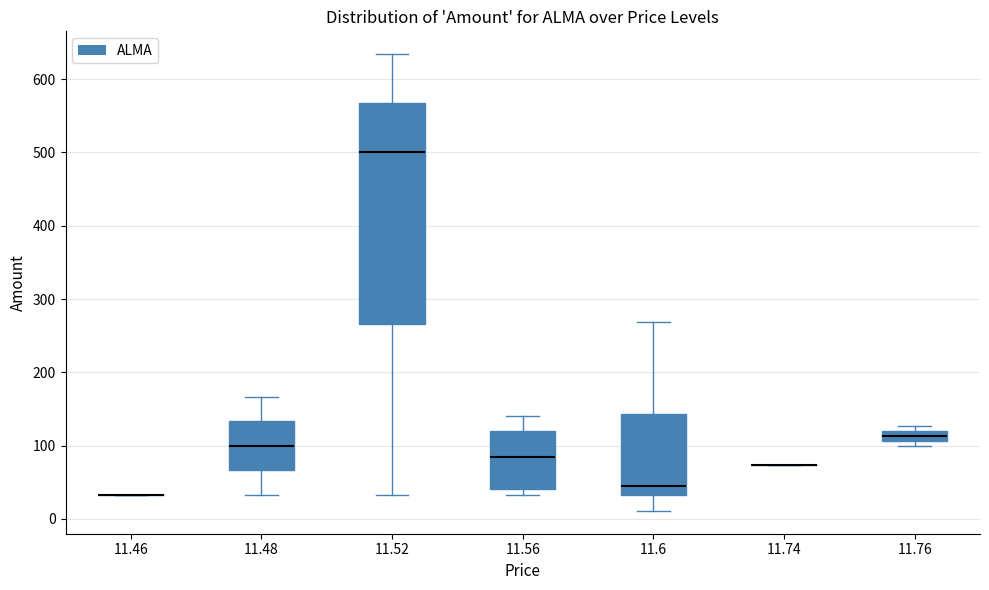

Which box is the tallest, from its lower edge to its upper edge?

11.52